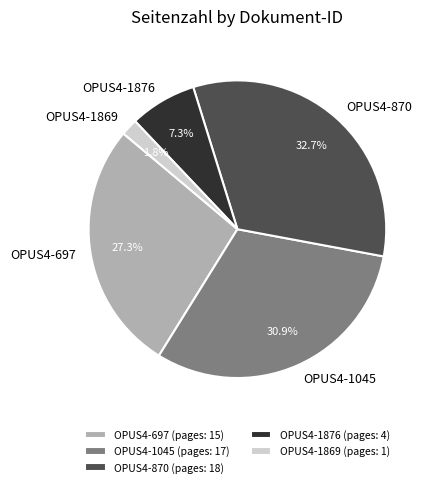

Does OPUS4-1869 represent more than half of the total?

No